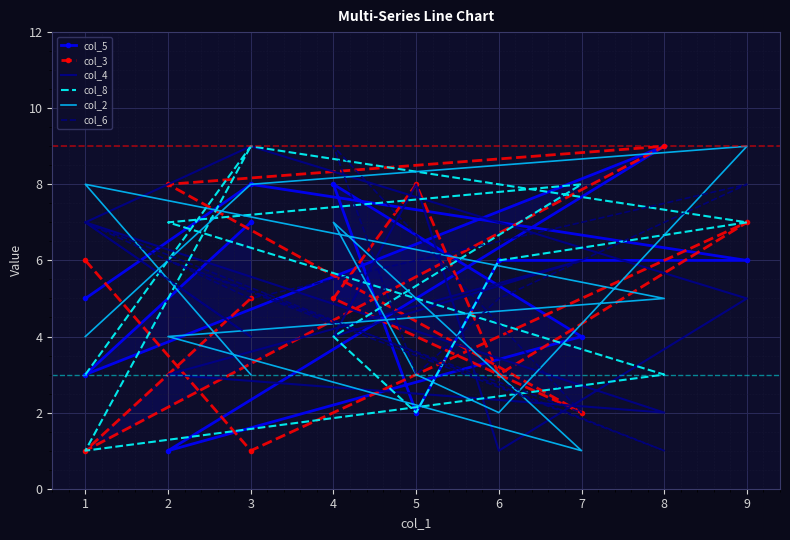

Reading left to right, what are all the values shown in this chart?

col_5: 5	8	6	6	2	8	4	1	9	3	7
col_3: 6	1	7	3	8	5	2	8	9	1	5
col_4: 7	9	5	1	8	4	6	3	2	7	4
col_8: 3	9	7	6	2	4	8	7	3	1	9
col_2: 4	8	9	2	3	7	1	4	5	8	3
col_6: 7	5	8	5	3	9	2	6	1	7	4